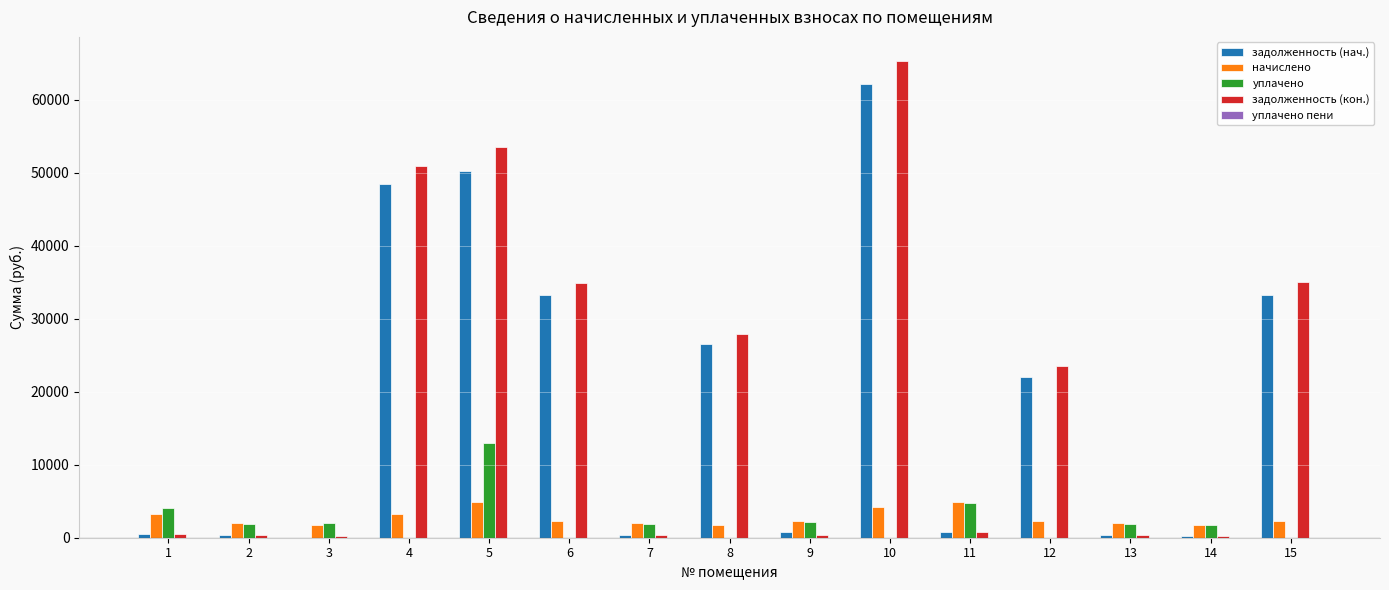

At which category is the sum across all series the highest?

10